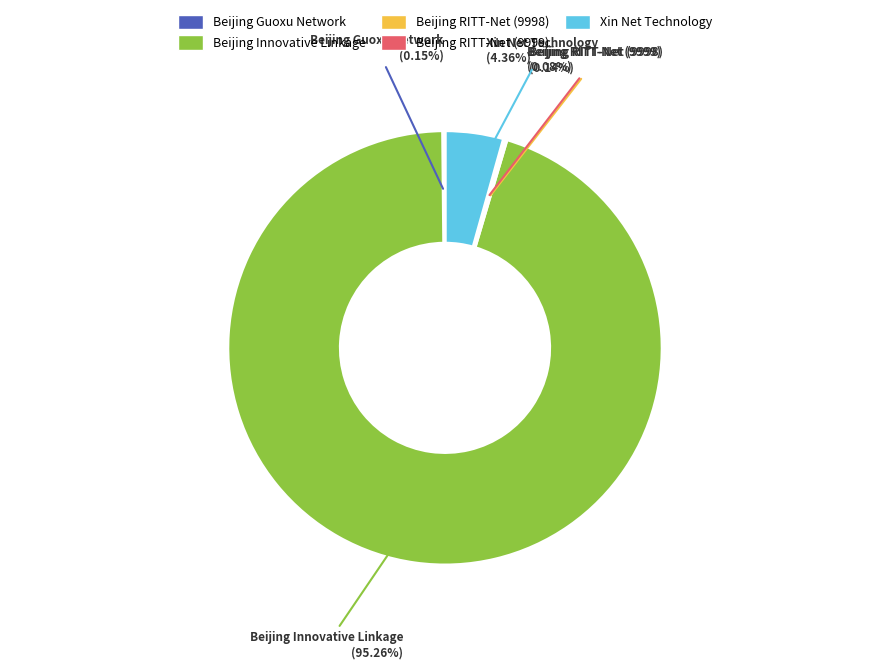

Which category accounts for the majority?

Beijing Innovative Linkage